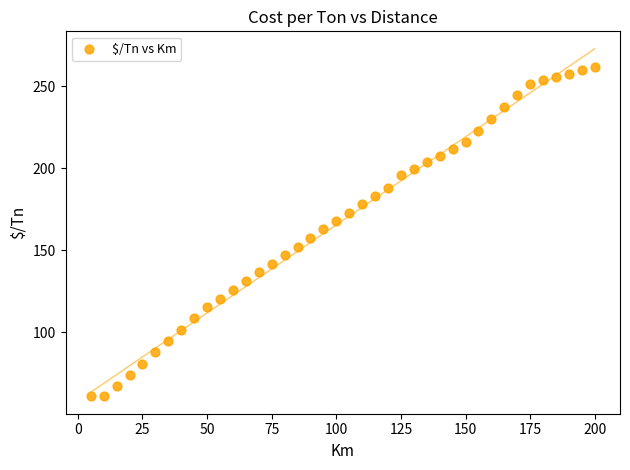

What is the range of Y values (max minus min)?

200.8